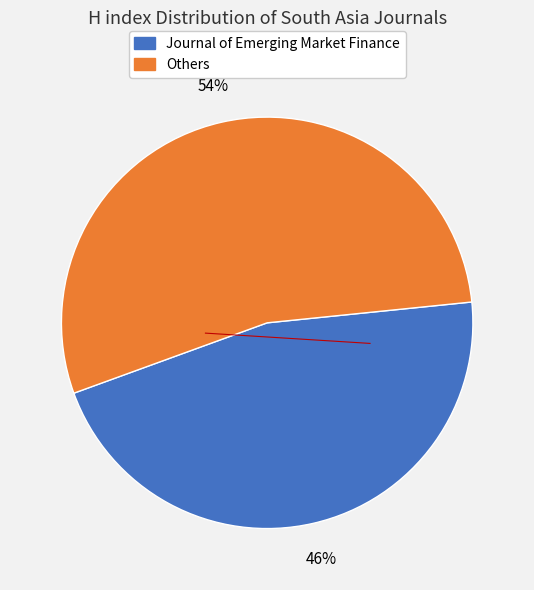

To the nearest percent, what is the difference between the largest and smallest slice percentages?

8%